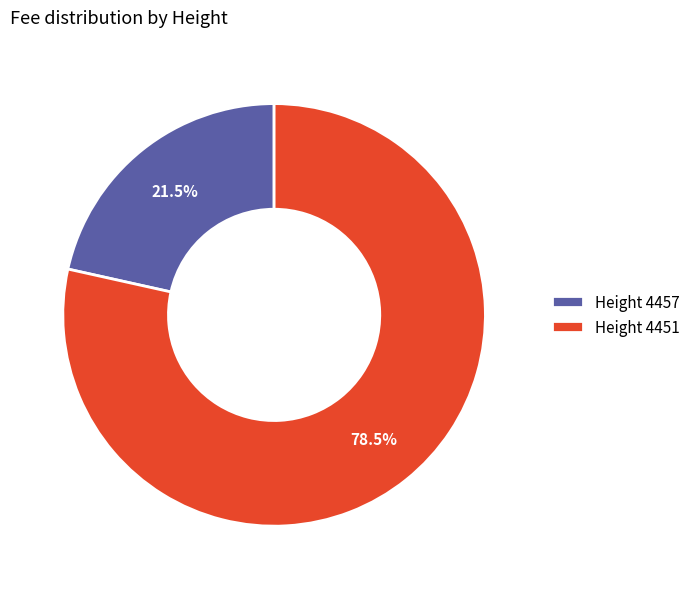

Which category accounts for the majority?

Height 4451